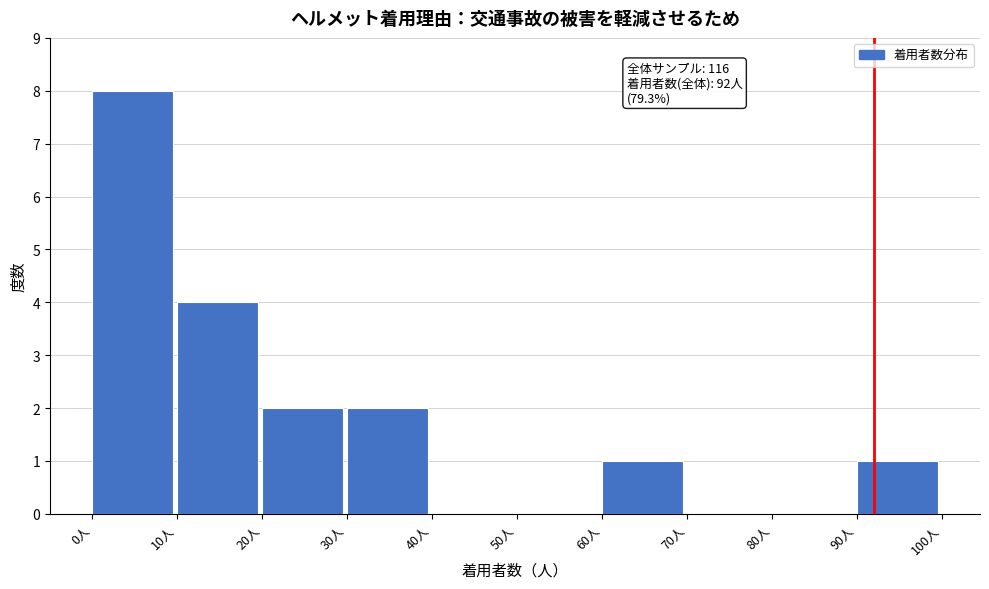

Over which range of the x-axis is the bar tallest?

0 to 10